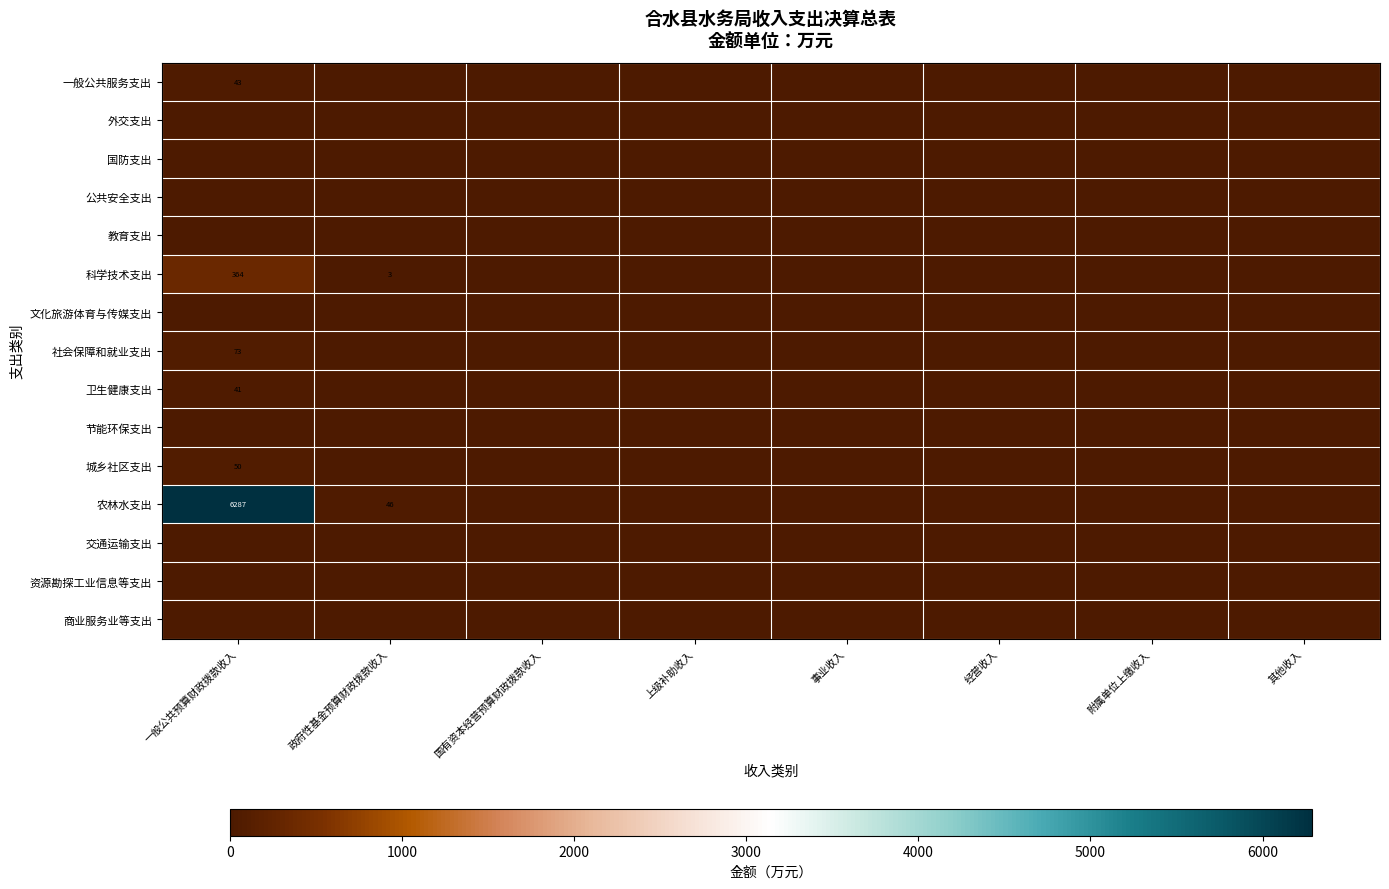

How many distinct data groups are displayed?

15